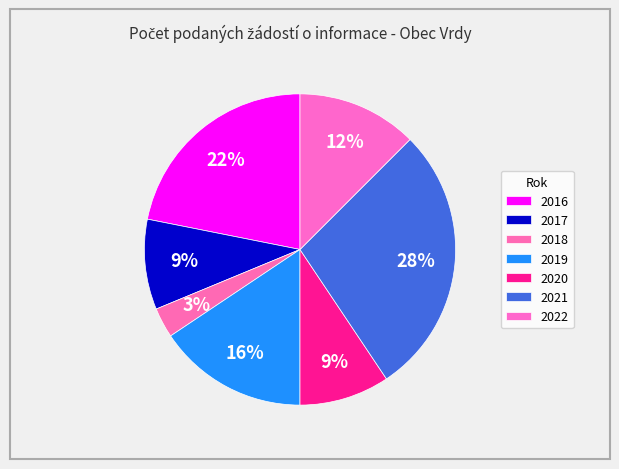

Count the number of slices in the pie.

7